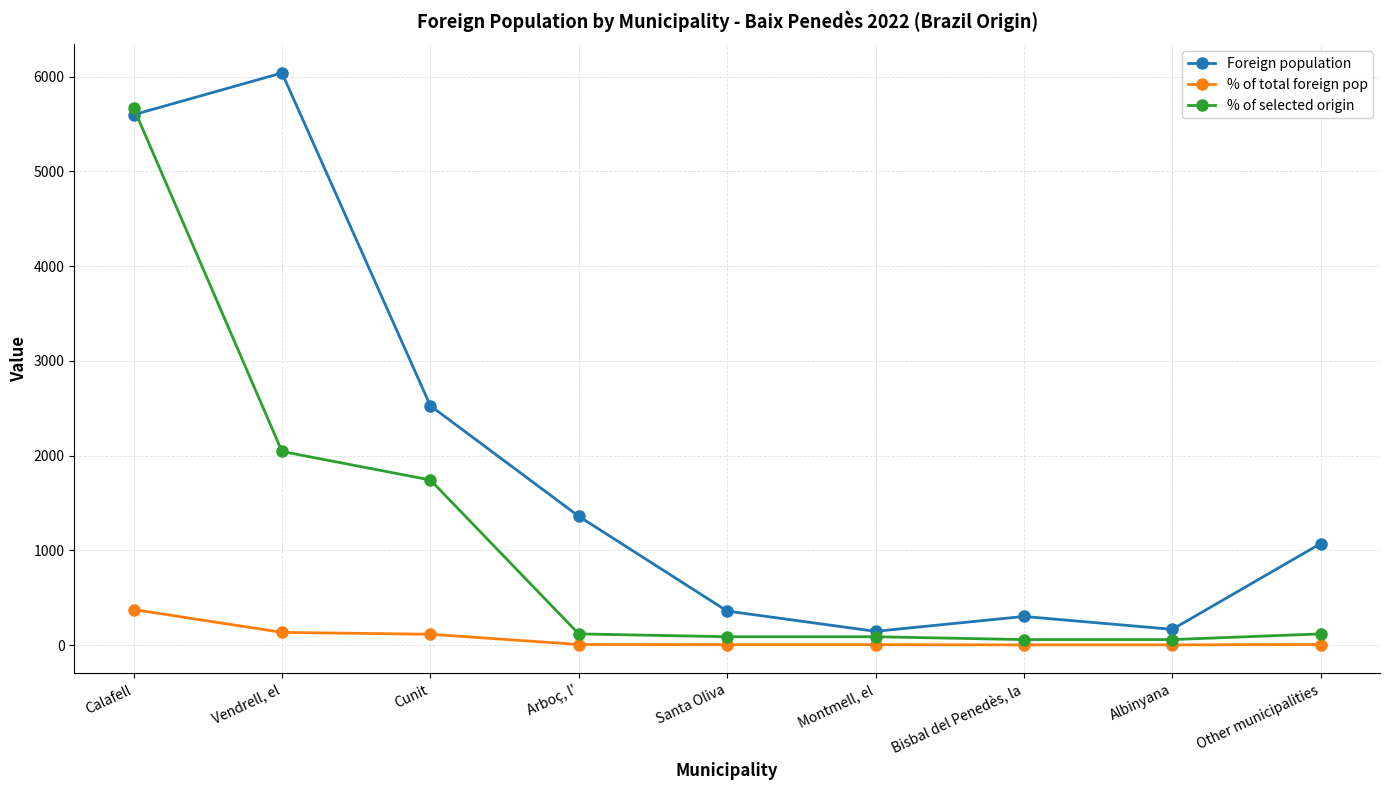

What is the highest value of the % of selected origin series?

5669